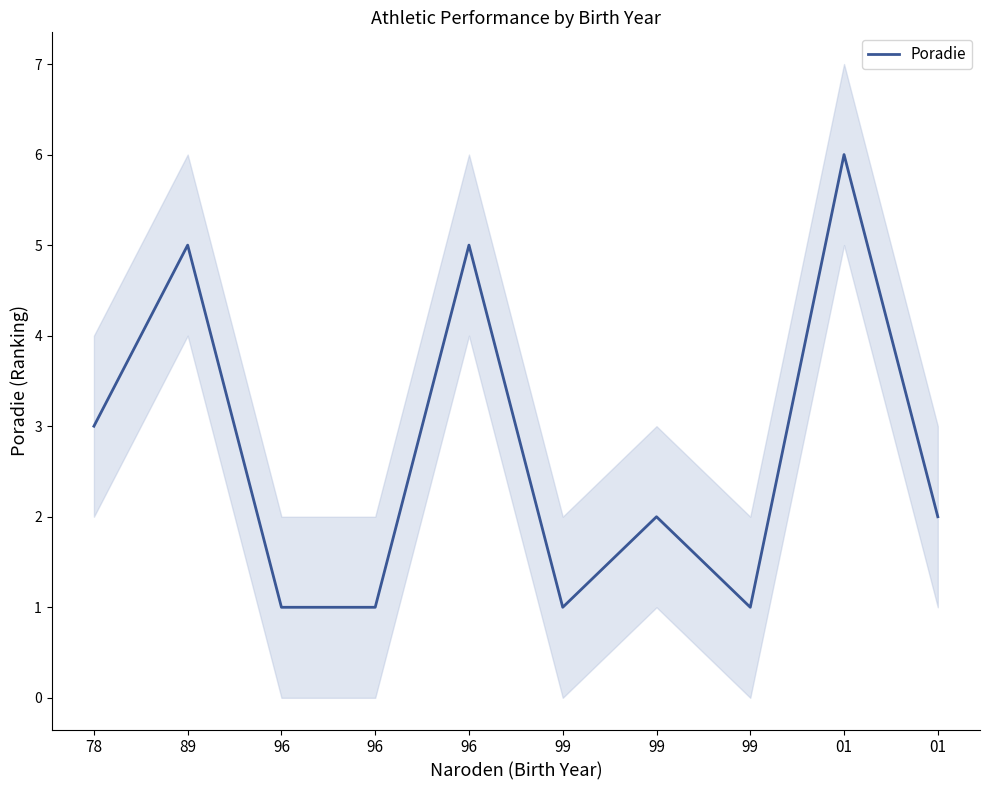

Reading left to right, extract all data points from this chart.

3	5	1	1	5	1	2	1	6	2